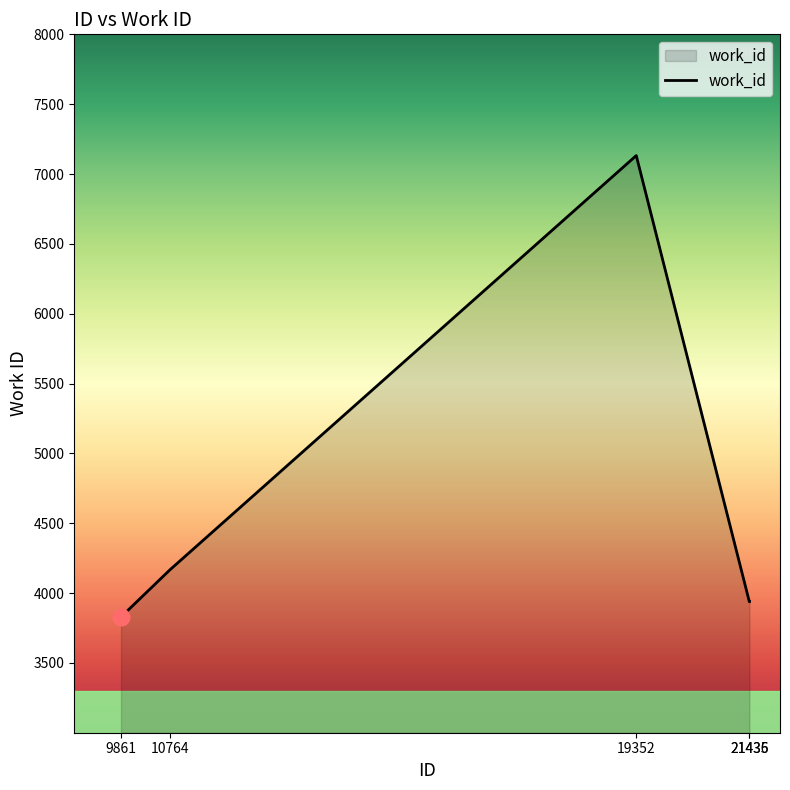

At which label does the data first exceed 3938?

10764